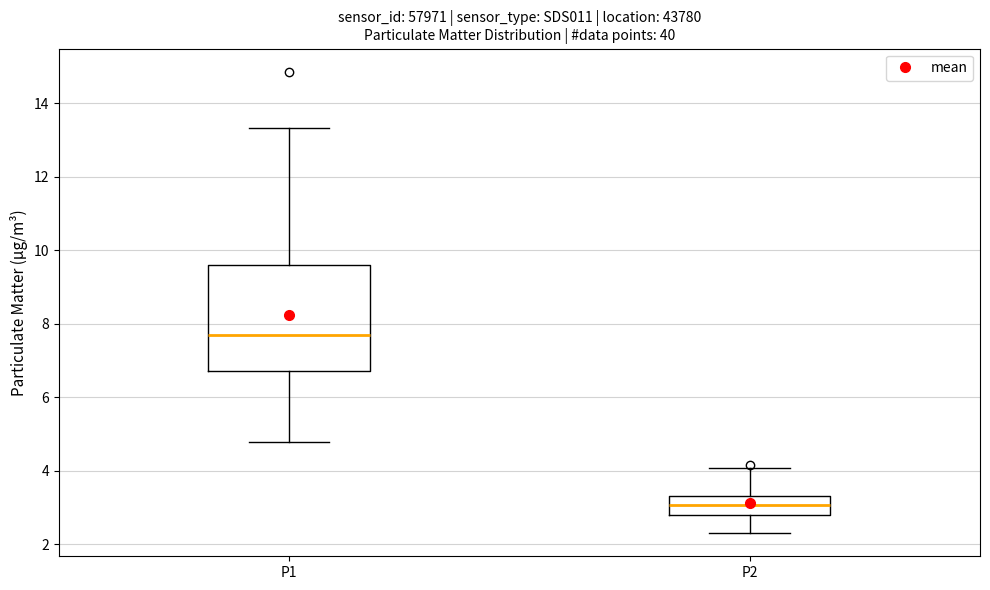

Where is the lower edge of the box for P1 on the y-axis? The values are not printed on the chart, so give them approximately, as read against the axis.

6.8